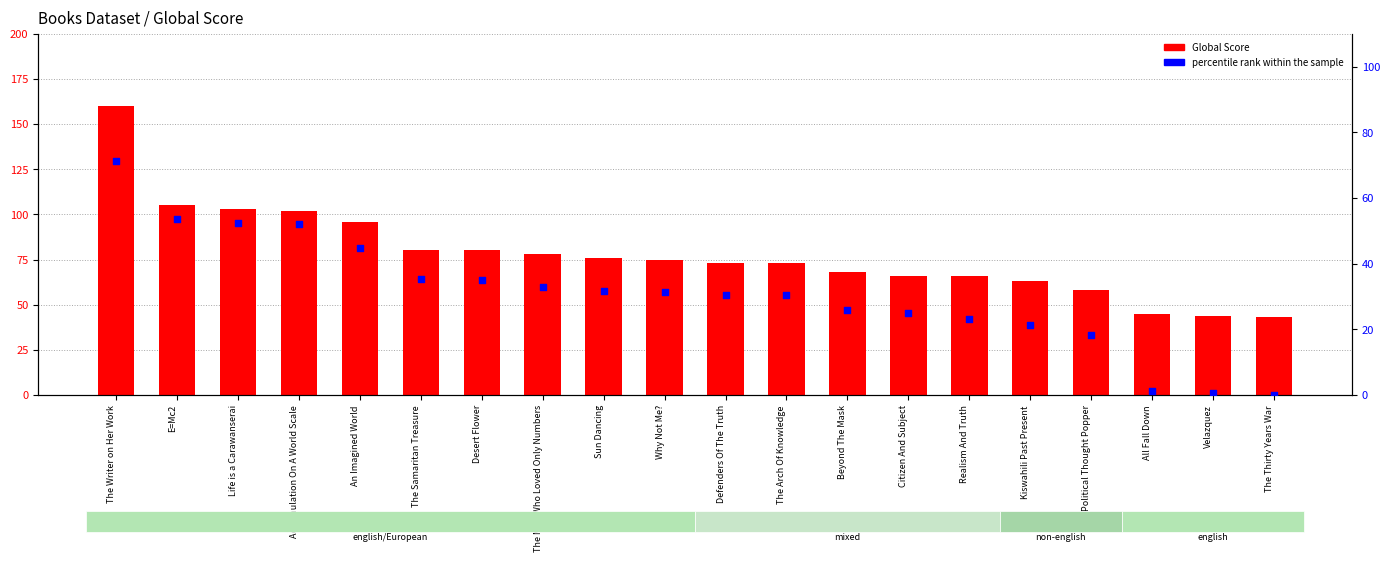

Which series has the largest total across all categories?

Global Score